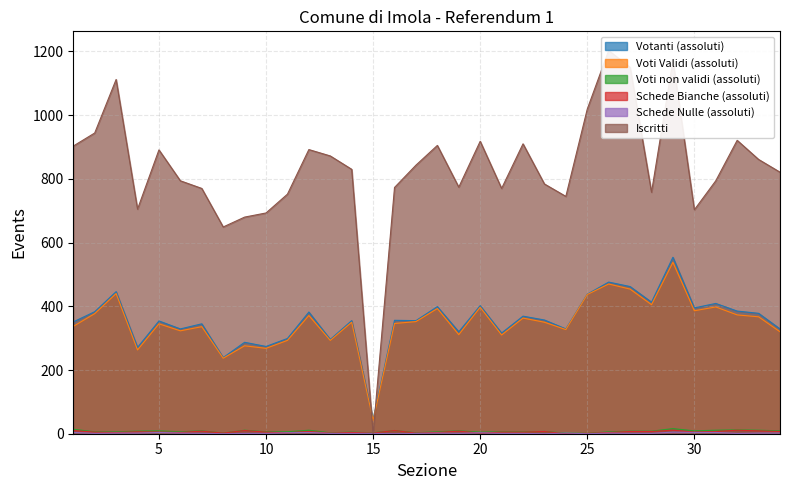

The Voti non validi (assoluti) series shows 1 at 17. True or false?

False